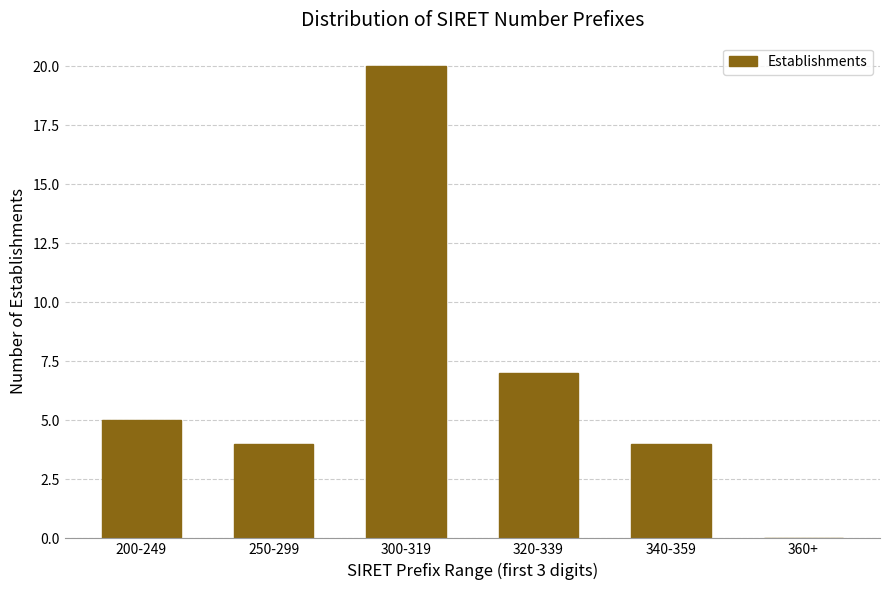

Reading left to right, transcribe all the data shown in this chart.

200-249=5	250-299=4	300-319=20	320-339=7	340-359=4	360+=0